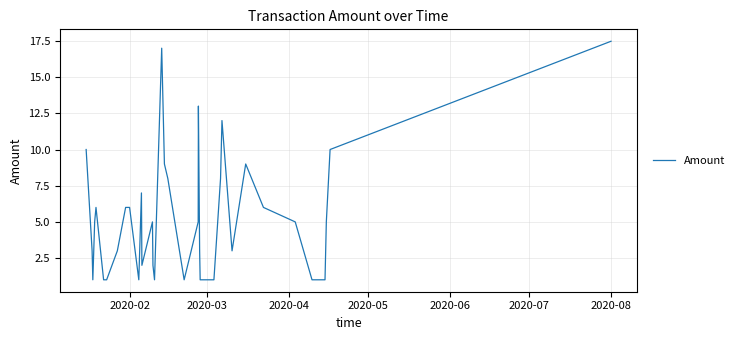

What is the smallest value displayed?

1.0